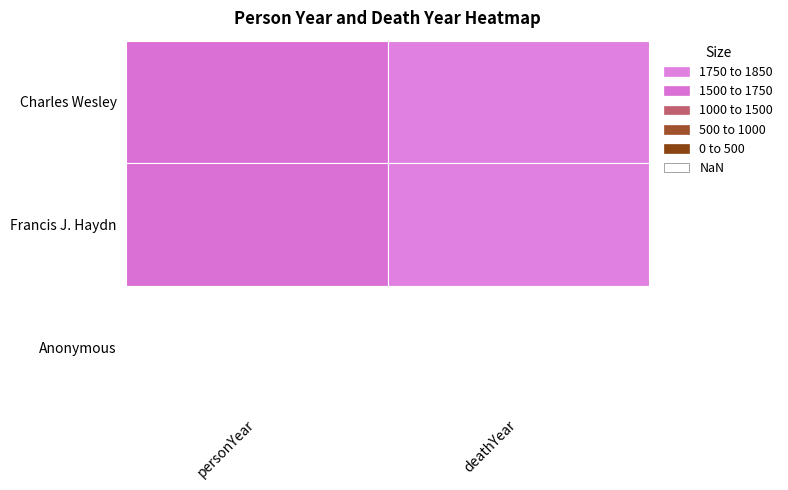

At which category is the sum across all series the highest?

deathYear